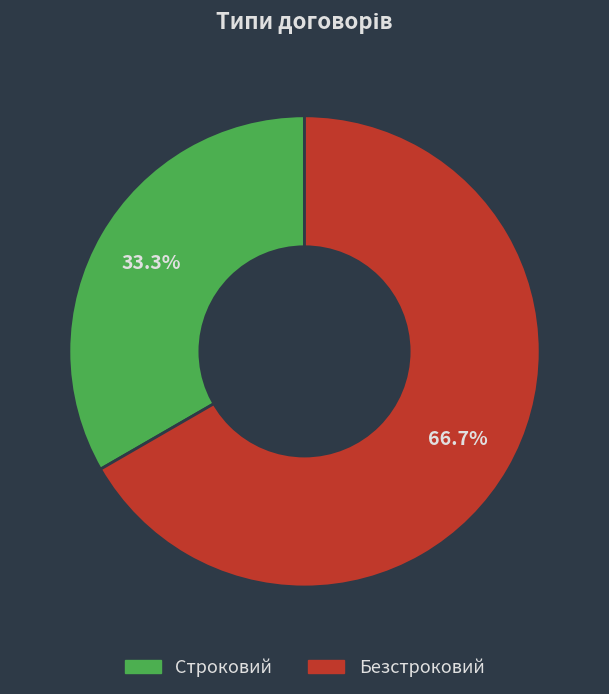

Is it true that Безстроковий is 75% of the pie?

False